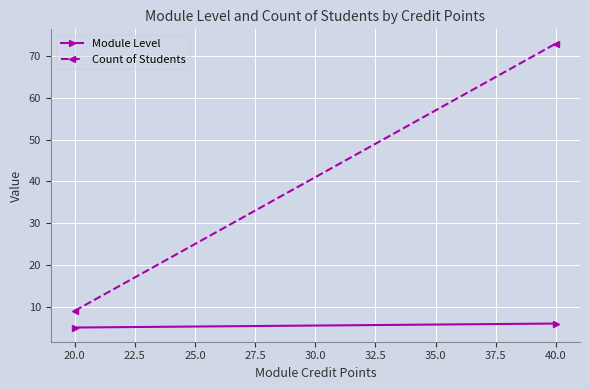

Which has a higher value, 20.0 or 40.0?

40.0